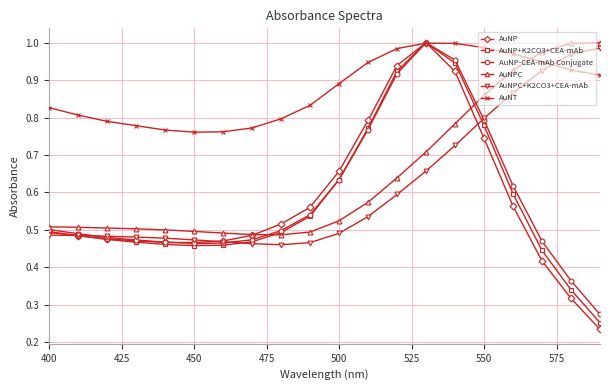

True or false: AuNP has more than 0 points higher than both neighbors.

True